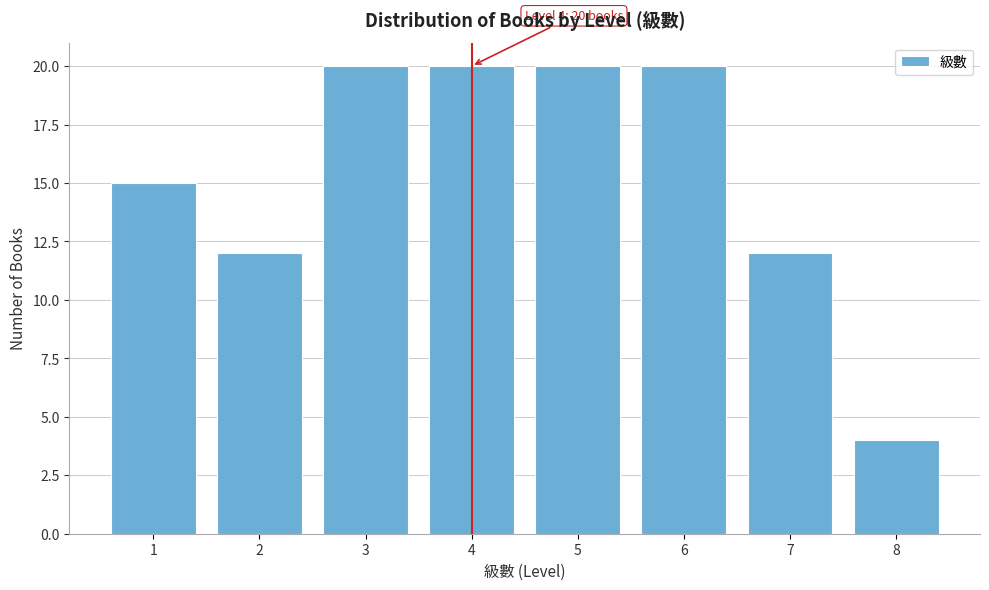

Reading left to right, extract all data points from this chart.

15	12	20	20	20	20	12	4